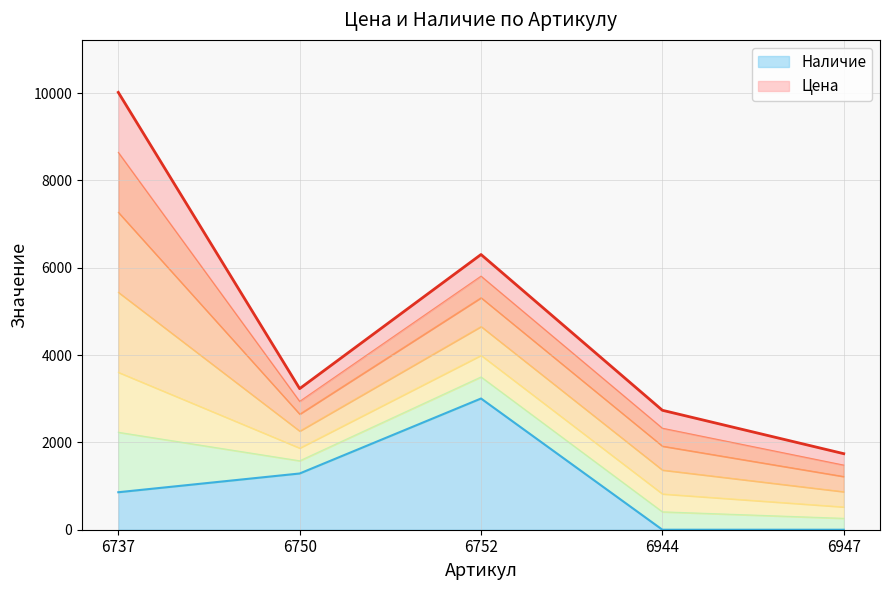

At 6944, list the series in order from smallest to largest.

Наличие, Цена